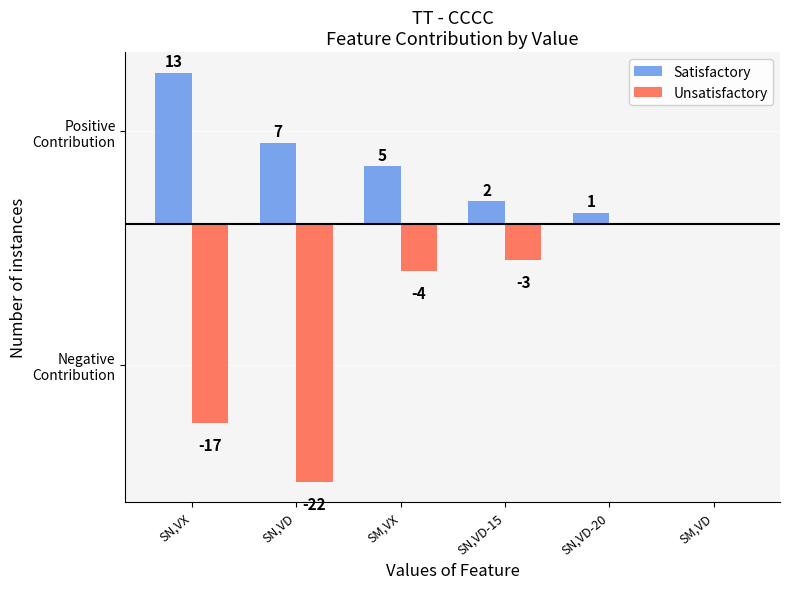

The Satisfactory series shows 2 at SN,VD-15. True or false?

True